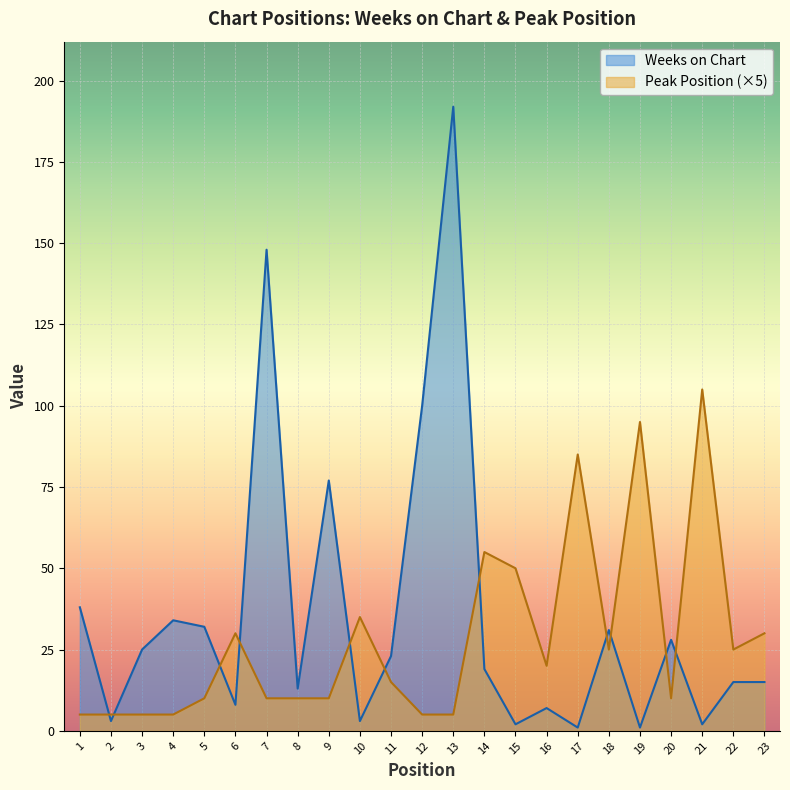

Which series has the widest spread of values?

Weeks on Chart